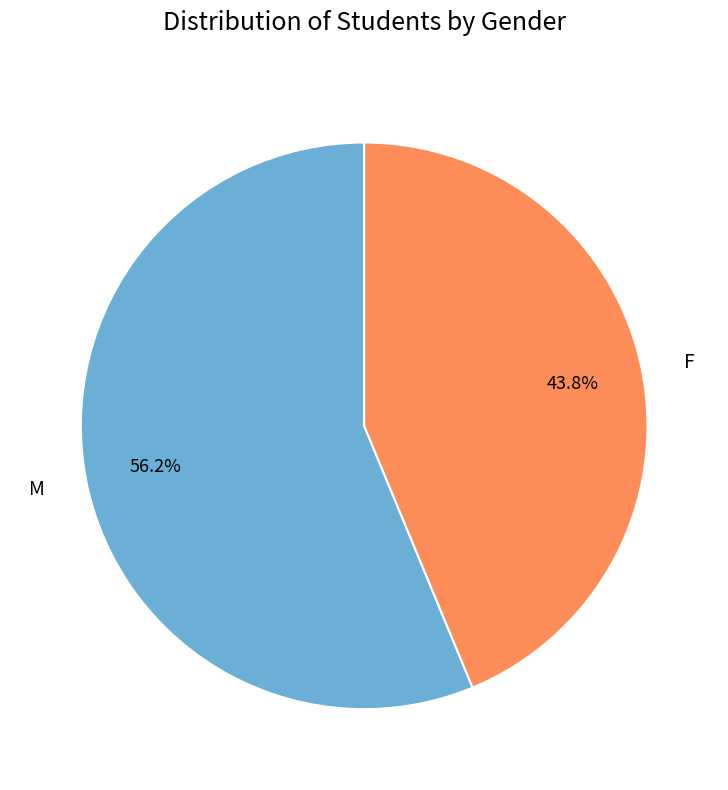

Is there a majority slice in this chart?

Yes